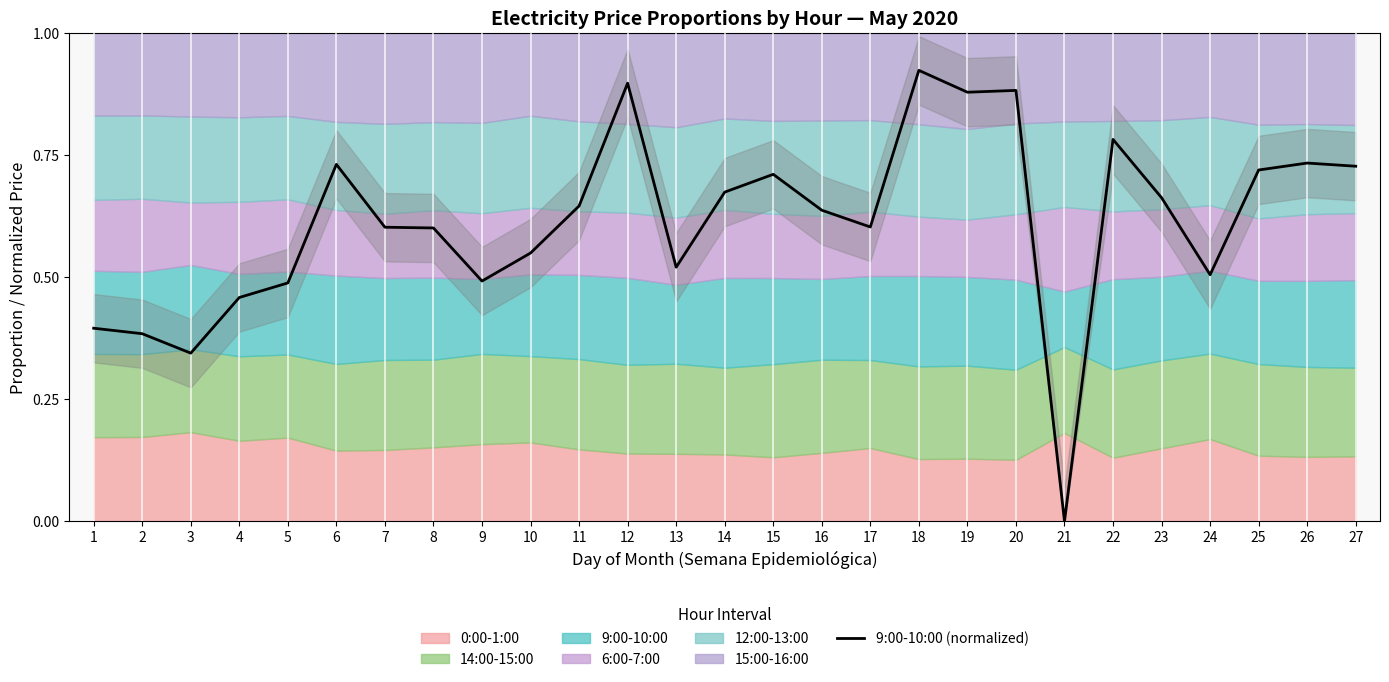

How many values exceed 0?

26